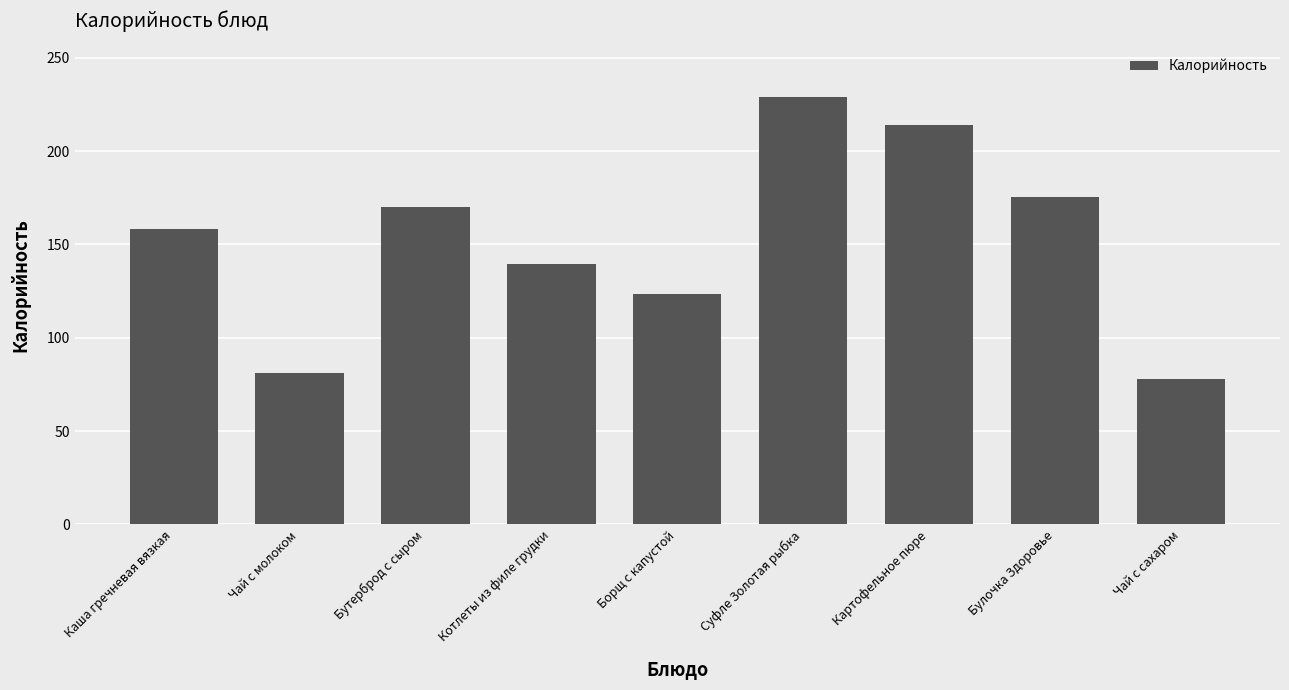

What is the label of the 9th bar from the right?

Каша гречневая вязкая